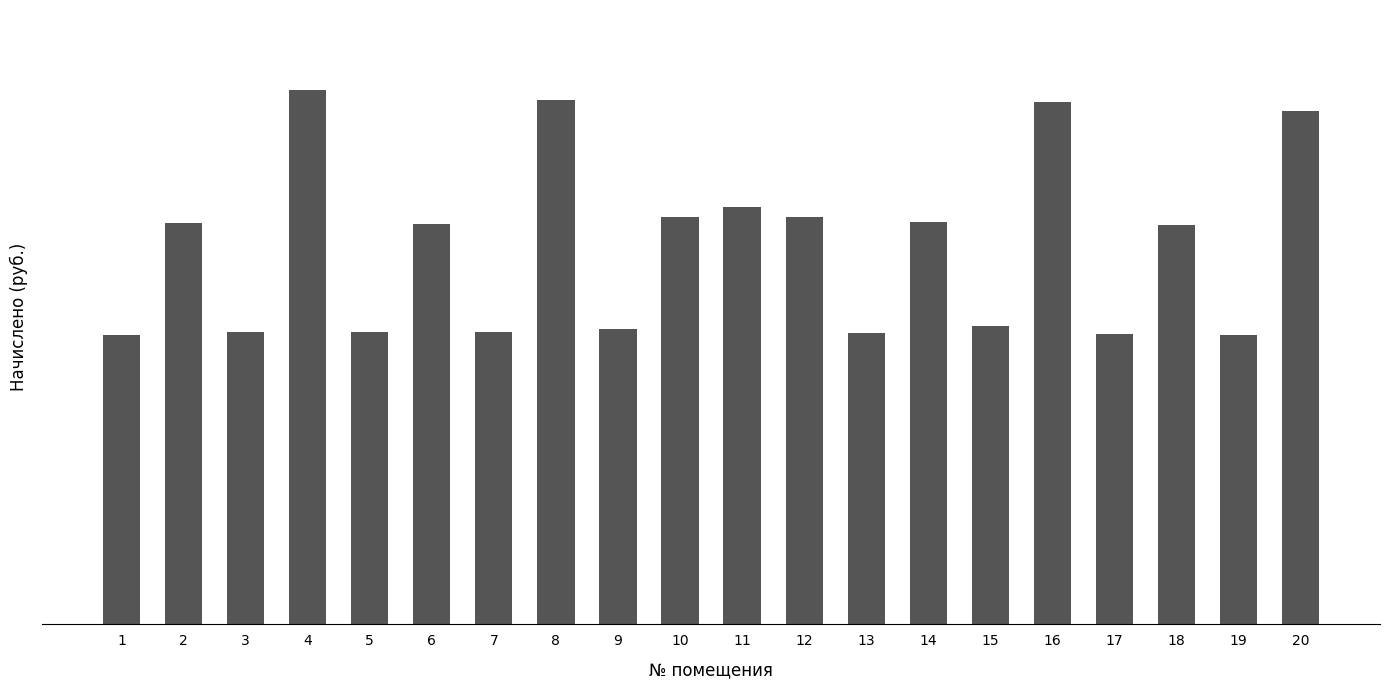

Does the chart contain any negative values?

No